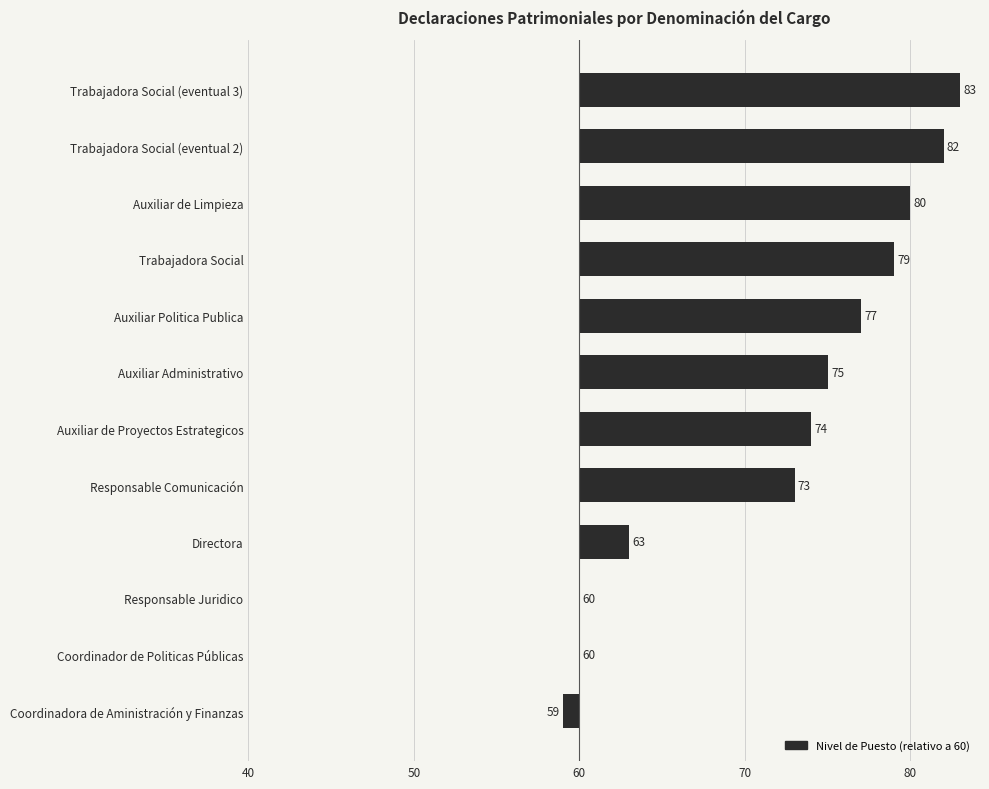

Are the bars horizontal?

Yes